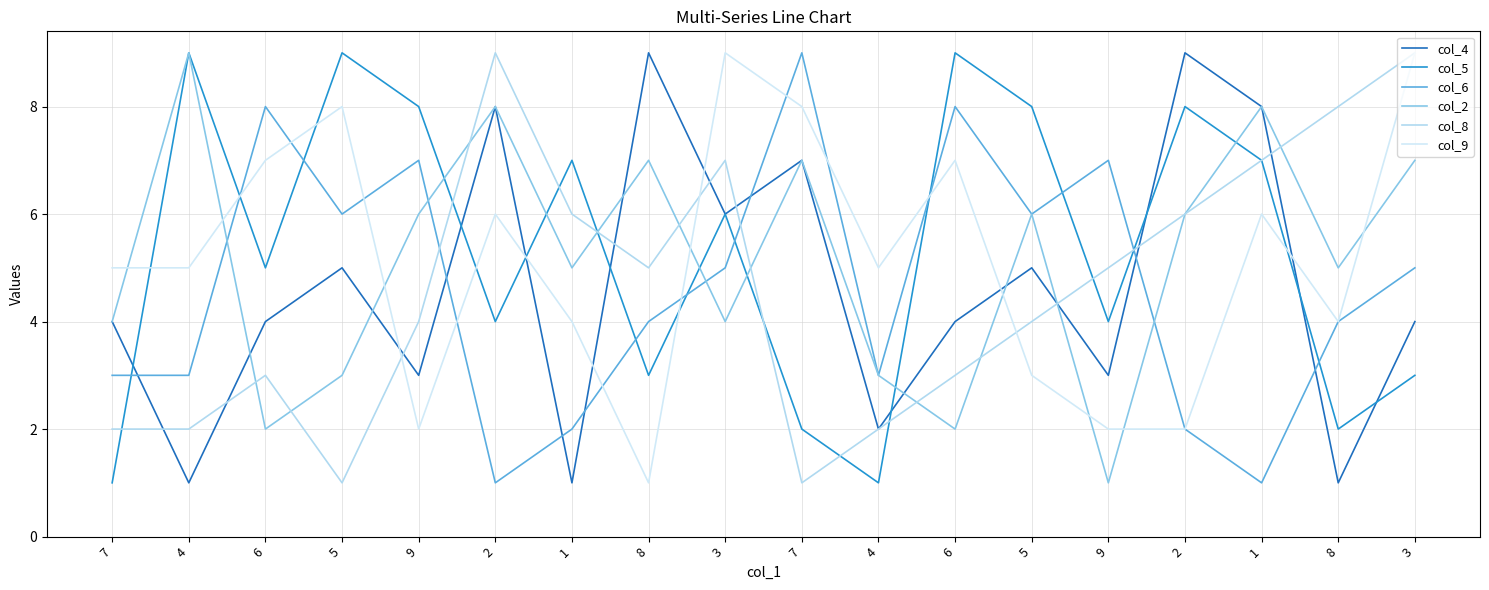

Reading left to right, extract all data points from this chart.

col_4: 7=4	4=1	6=4	5=5	9=3	2=8	1=1	8=9	3=6	7=7	4=2	6=4	5=5	9=3	2=9	1=8	8=1	3=4
col_5: 7=1	4=9	6=5	5=9	9=8	2=4	1=7	8=3	3=6	7=2	4=1	6=9	5=8	9=4	2=8	1=7	8=2	3=3
col_6: 7=3	4=3	6=8	5=6	9=7	2=1	1=2	8=4	3=5	7=9	4=3	6=8	5=6	9=7	2=2	1=1	8=4	3=5
col_2: 7=4	4=9	6=2	5=3	9=6	2=8	1=5	8=7	3=4	7=7	4=3	6=2	5=6	9=1	2=6	1=8	8=5	3=7
col_8: 7=2	4=2	6=3	5=1	9=4	2=9	1=6	8=5	3=7	7=1	4=2	6=3	5=4	9=5	2=6	1=7	8=8	3=9
col_9: 7=5	4=5	6=7	5=8	9=2	2=6	1=4	8=1	3=9	7=8	4=5	6=7	5=3	9=2	2=2	1=6	8=4	3=9